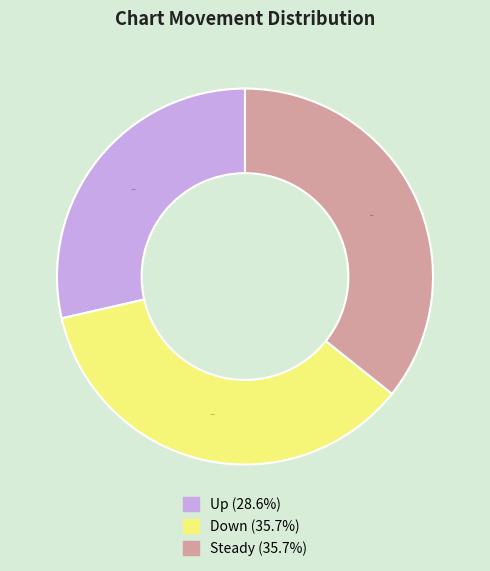

Does any single category account for the majority?

No